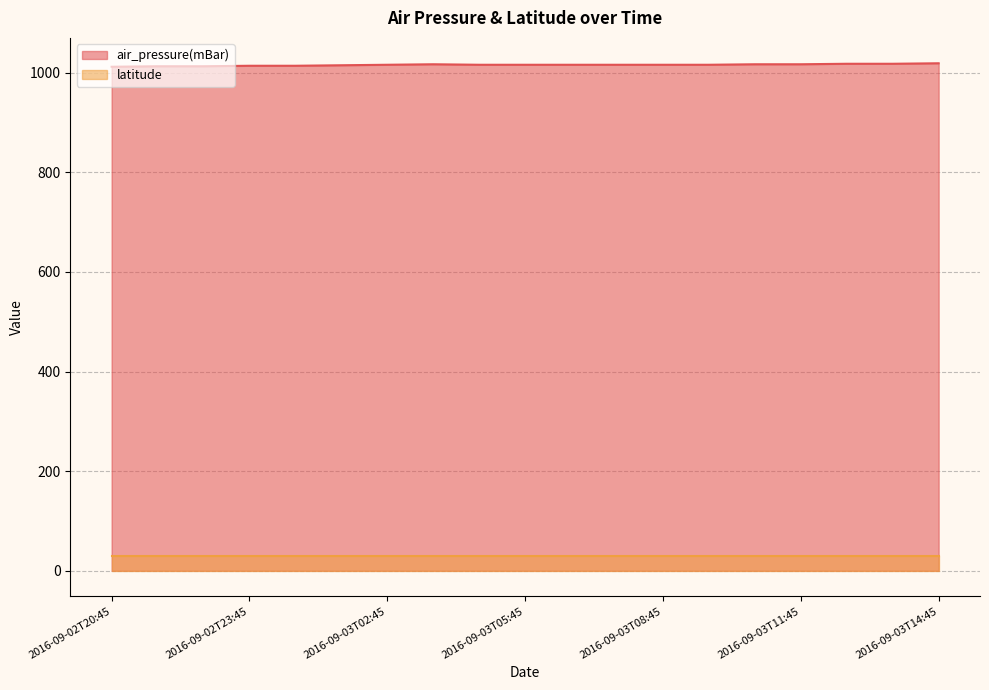

What is the average value?

1016